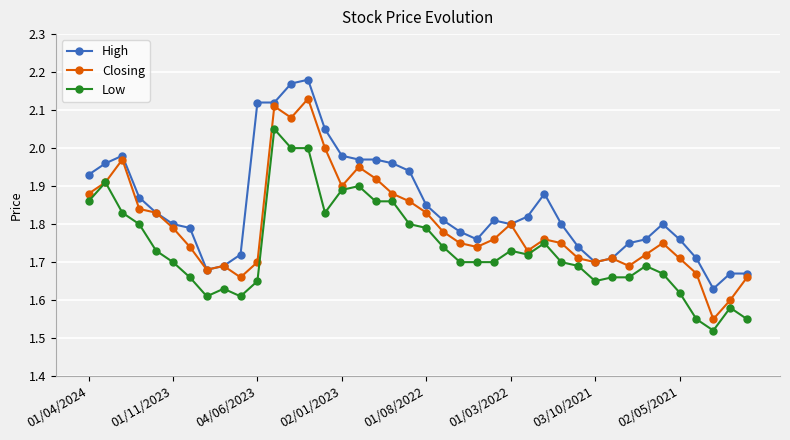

What is the difference between the maximum and second lowest values in the High series?

0.5